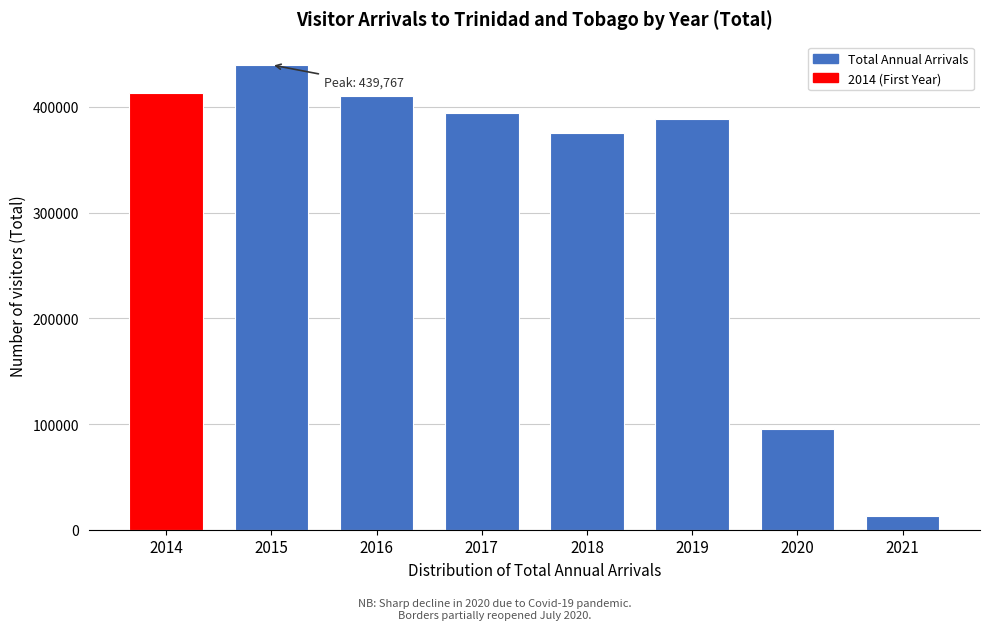

Reading left to right, extract all data points from this chart.

412796	439767	409995	394650	375485	388576	95280	12718